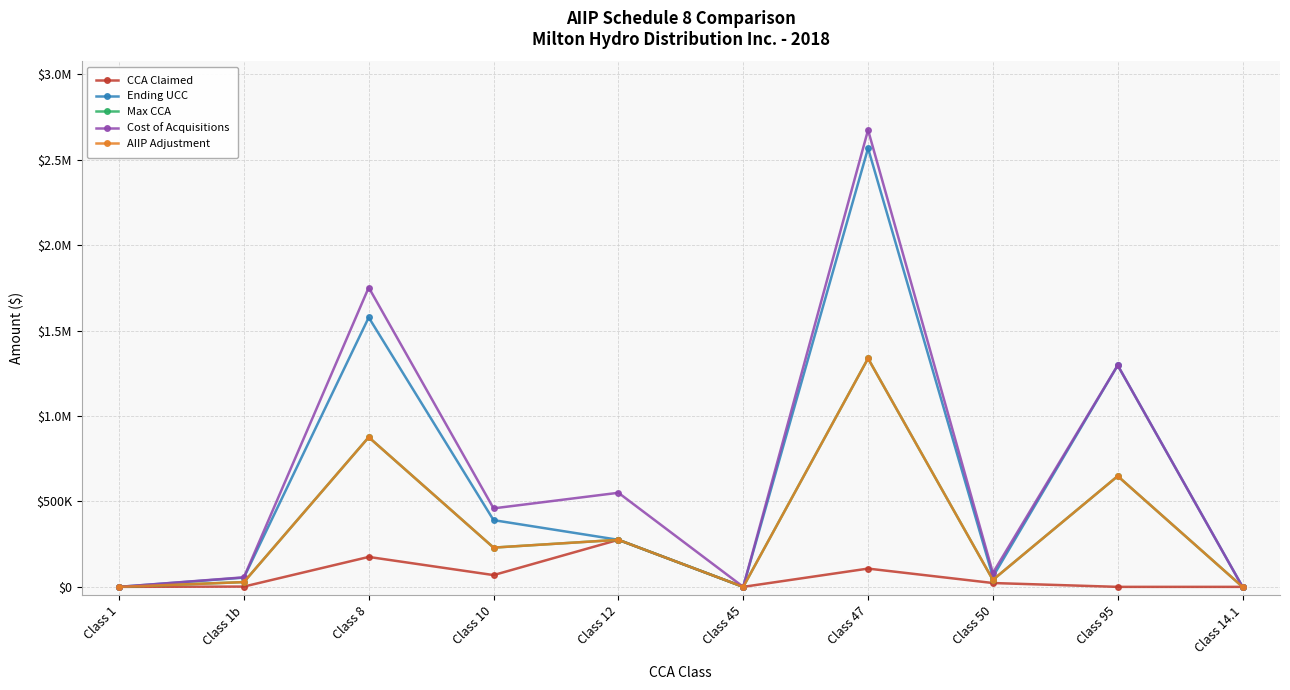

Is this an area chart (filled region under the line)?

No